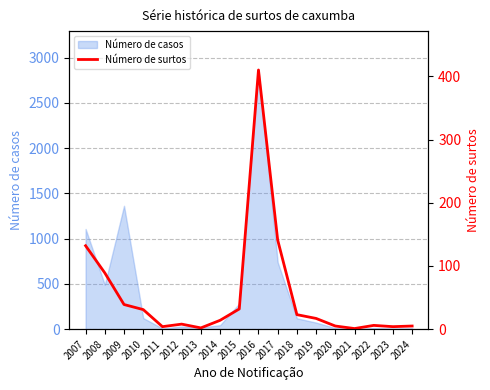

List the labels in order of value, smallest first.

2021, 2013, 2011, 2023, 2020, 2024, 2022, 2012, 2014, 2019, 2018, 2010, 2015, 2009, 2008, 2007, 2017, 2016